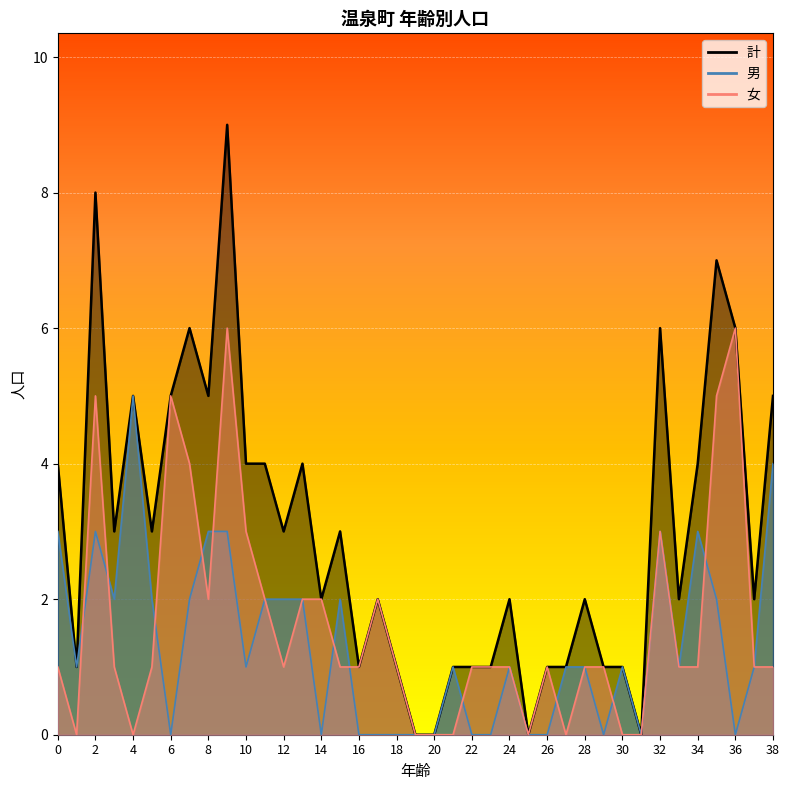

What is the average value of the 男 series?

1